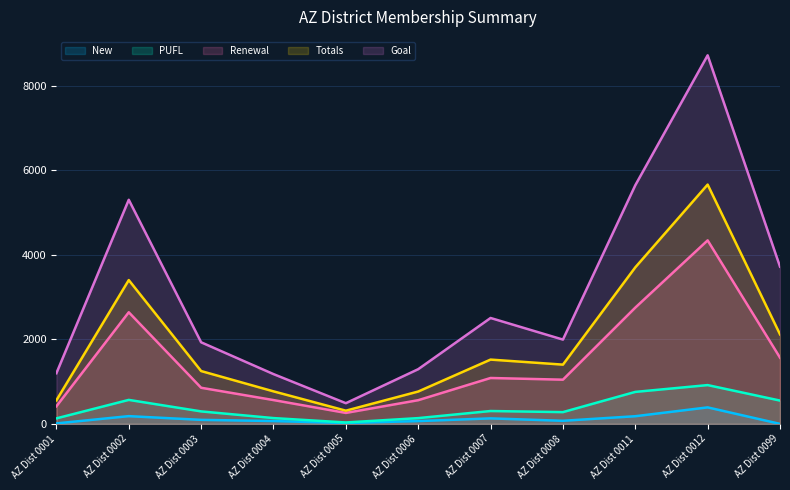

Is the value of Renewal at AZ Dist 0012 greater than the value of Goal at AZ Dist 0012?

No